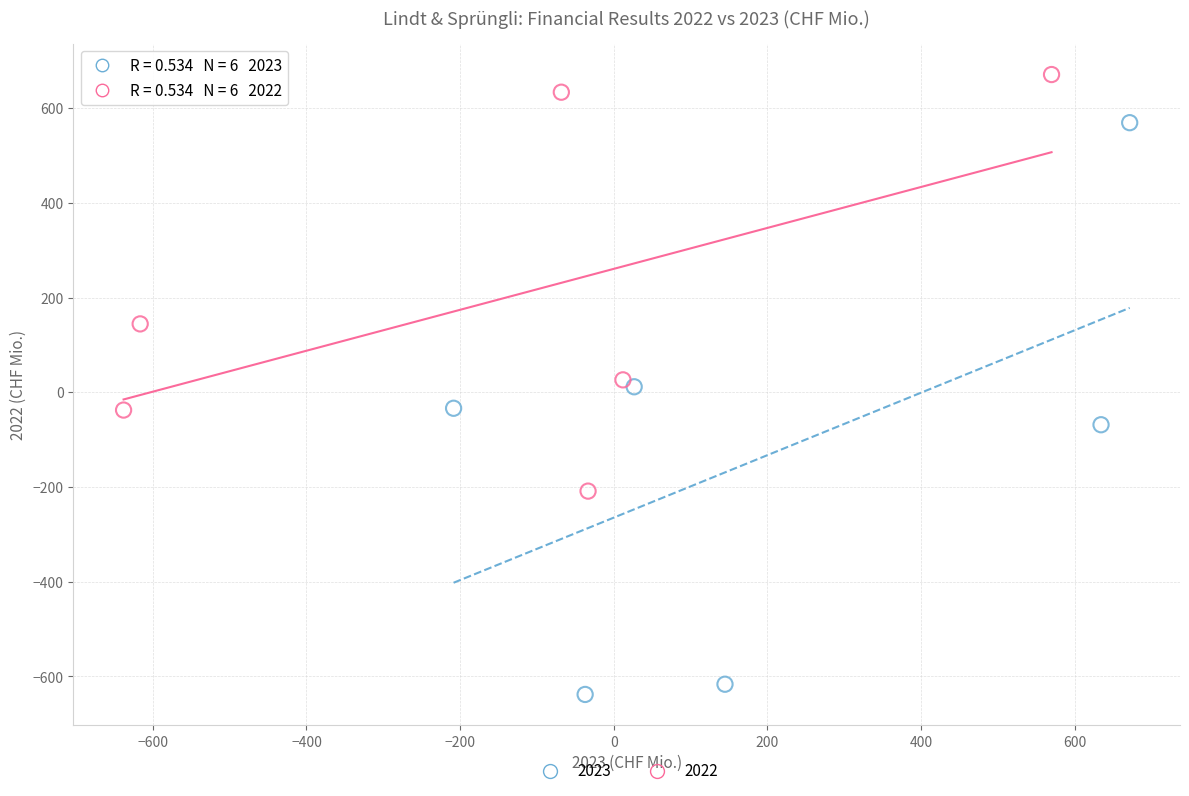

Which series contains the highest Y value?

2022